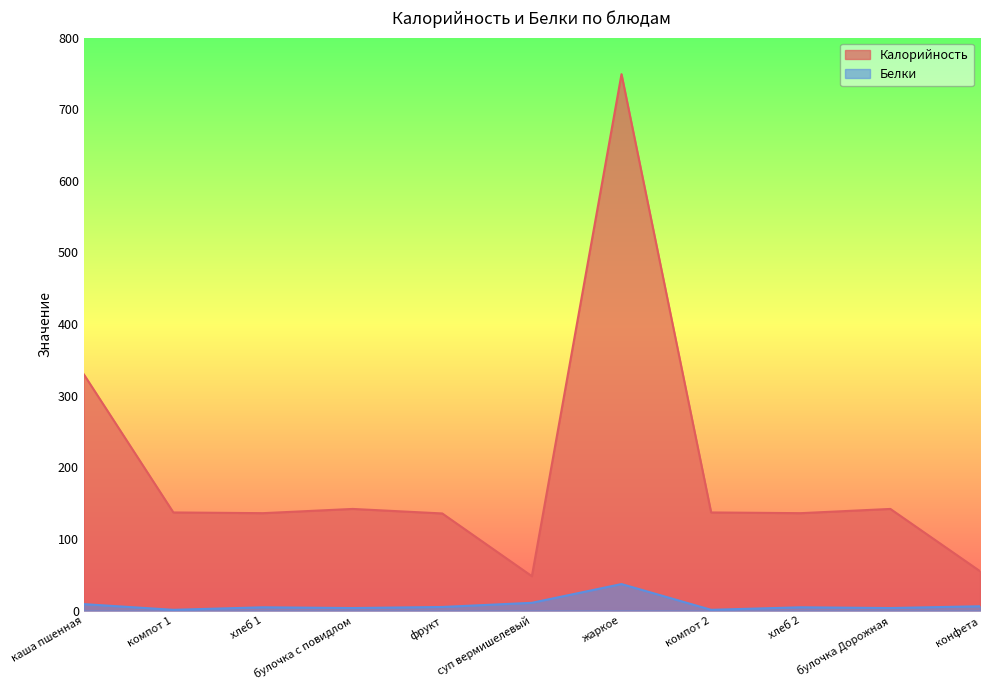

Where is the first local minimum for Калорийность?

хлеб 1